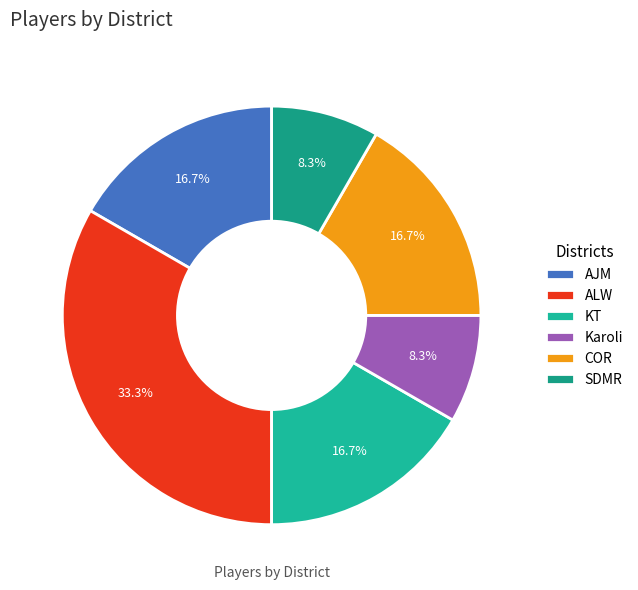

To the nearest percent, what is the difference between the KT and ALW slice percentages?

17%